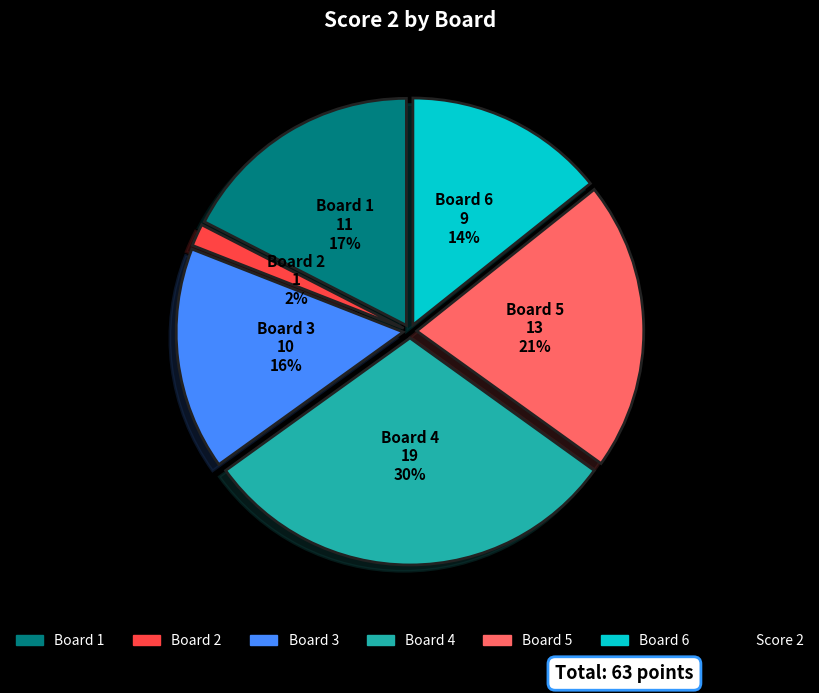

Is there any slice that represents more than half of the pie?

No